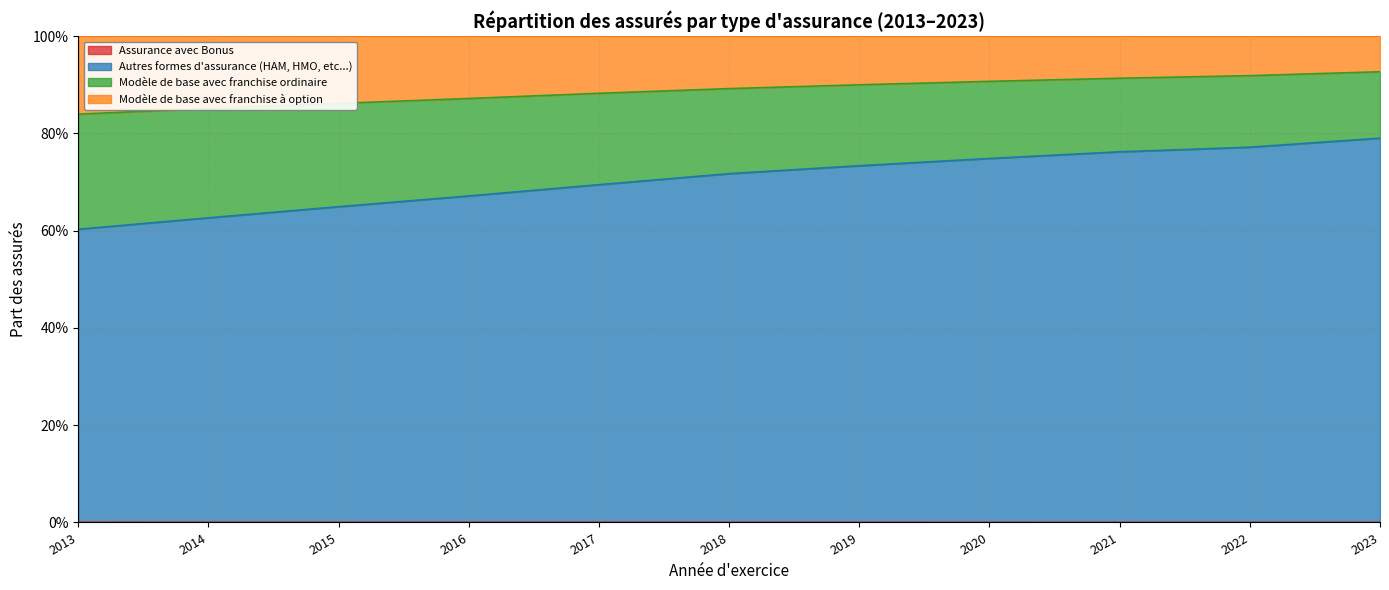

What is the value of the Autres formes d'assurance (HAM, HMO, etc...) point at the 1st from the left?

0.6